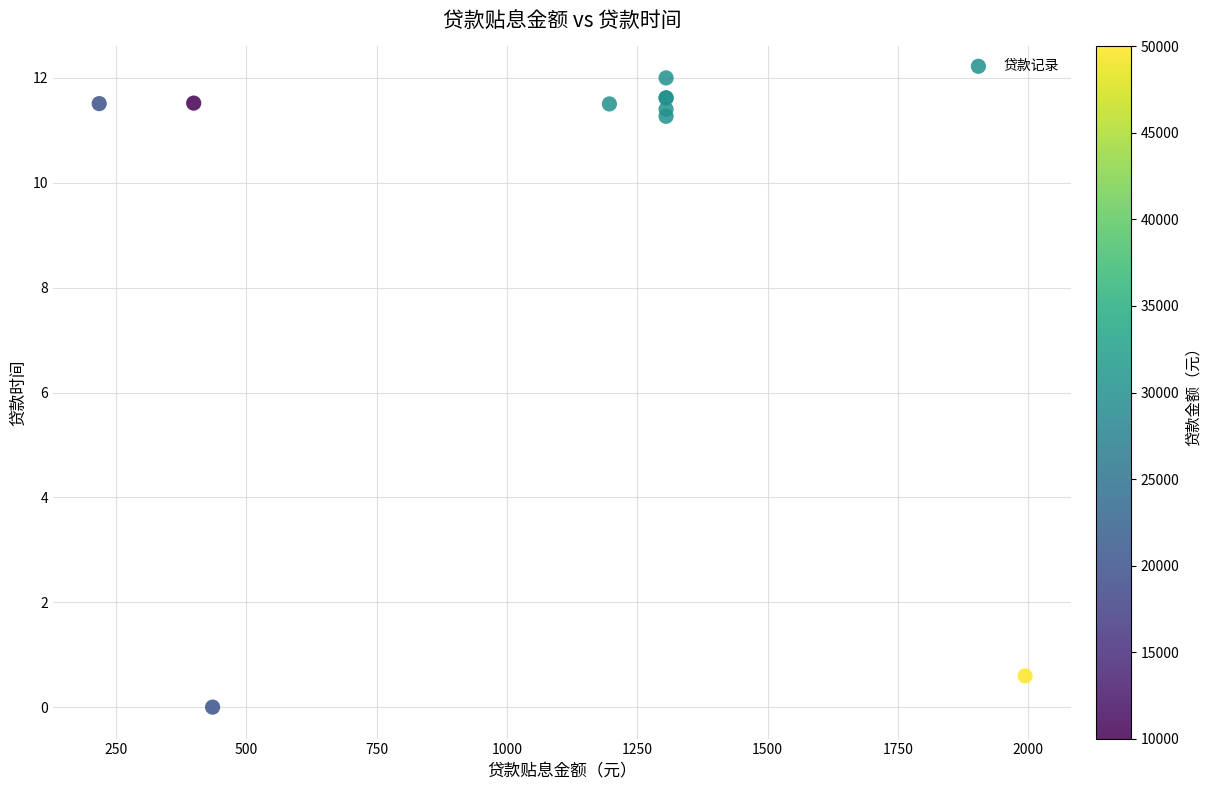

What Y value in the scatter plot is closest to 6?

11.3